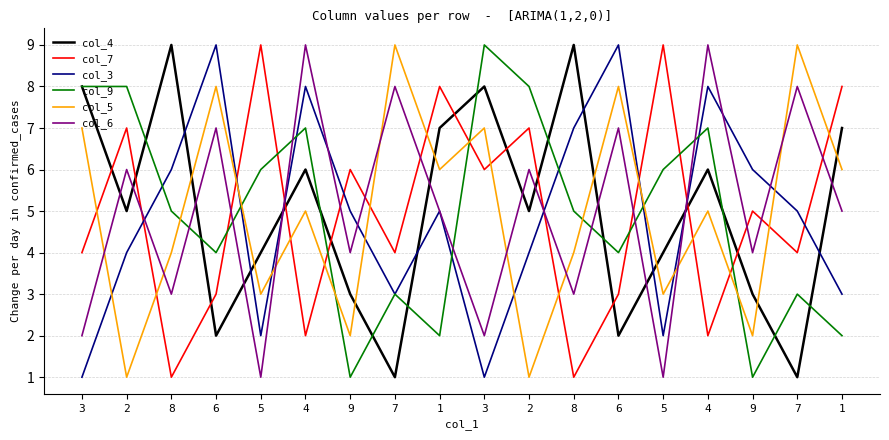

Where does the col_9 series first go above 5?

3